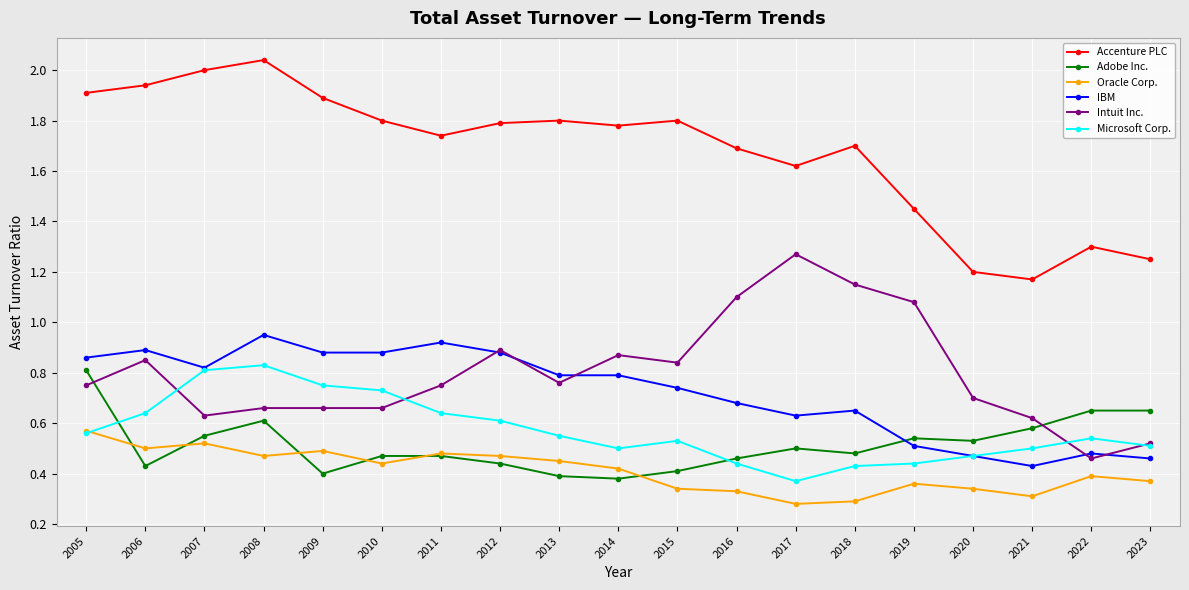

True or false: Intuit Inc. has a value of 0.9 at 2023.

False